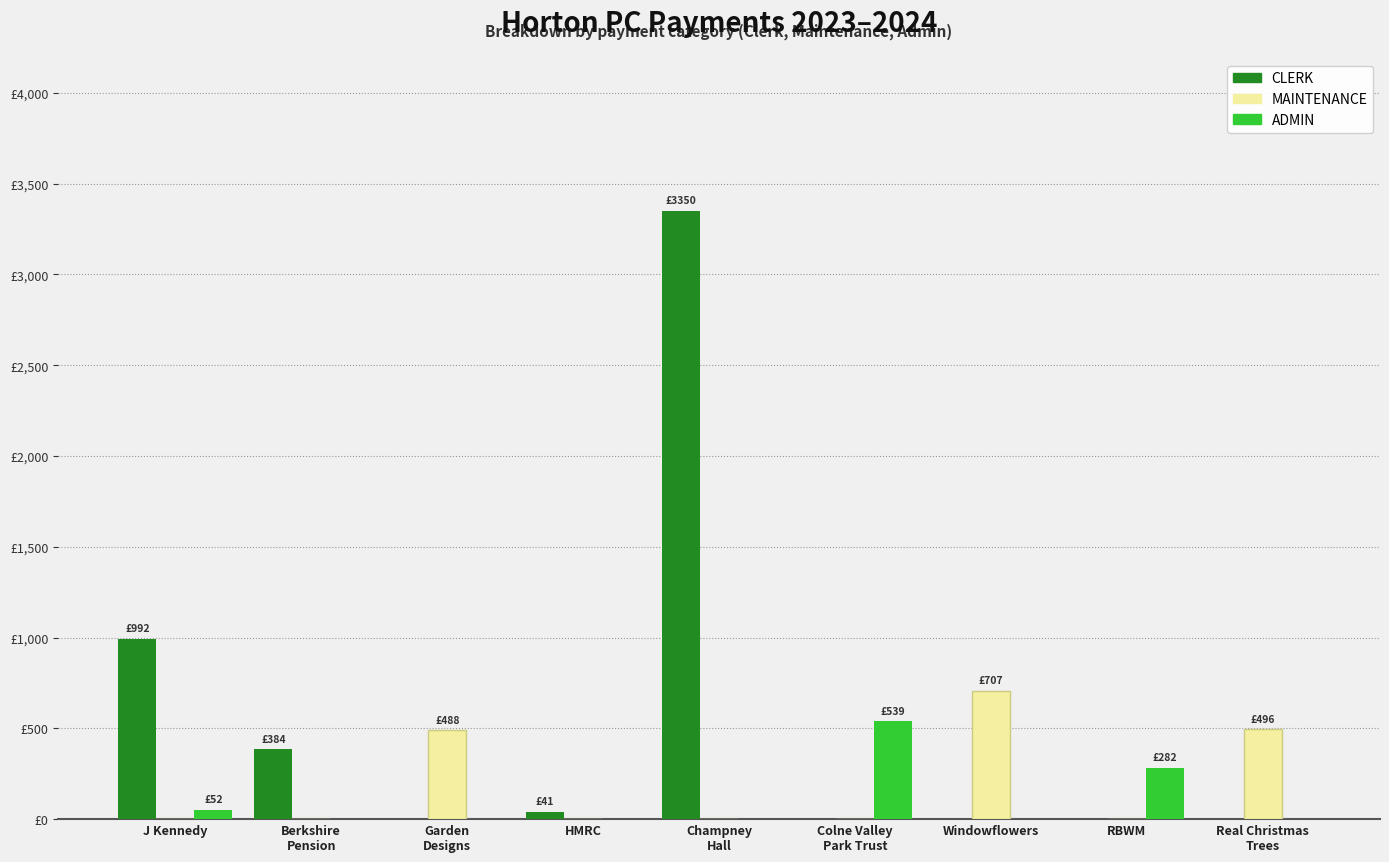

What is the label of the 9th bar from the left?

Real Christmas
Trees